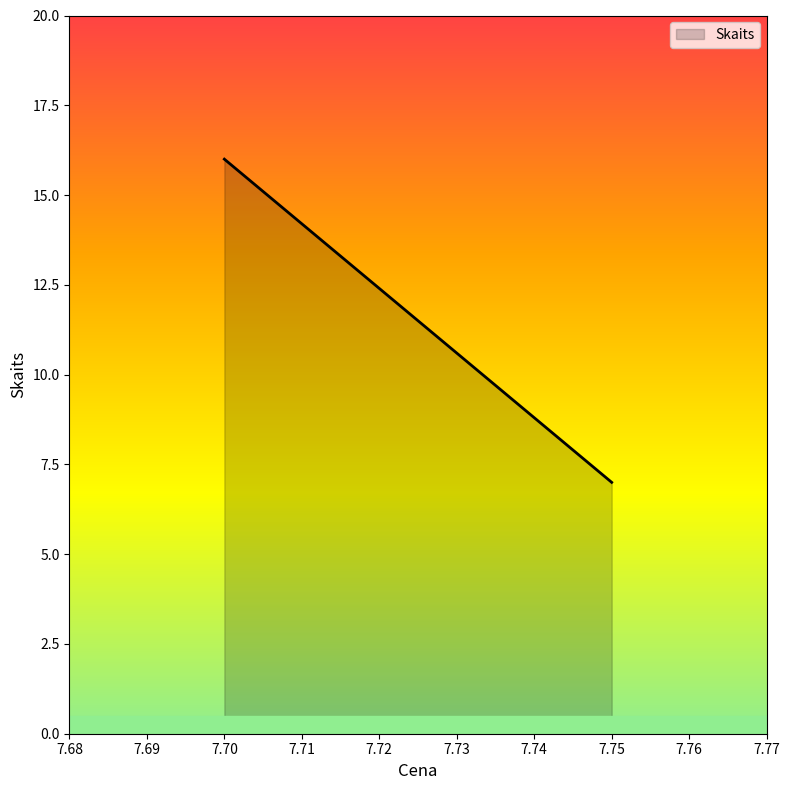

What is the approximate value at 7.75?

7